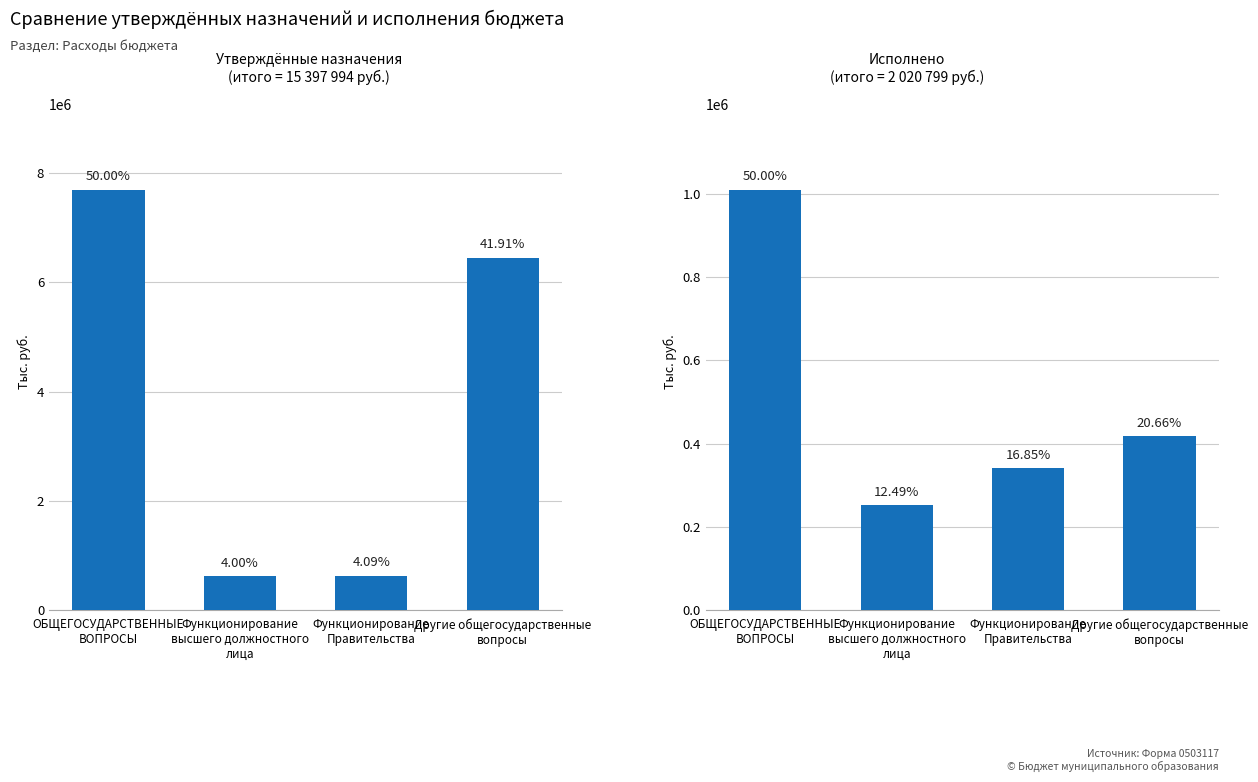

Count the number of categories in the chart.

4